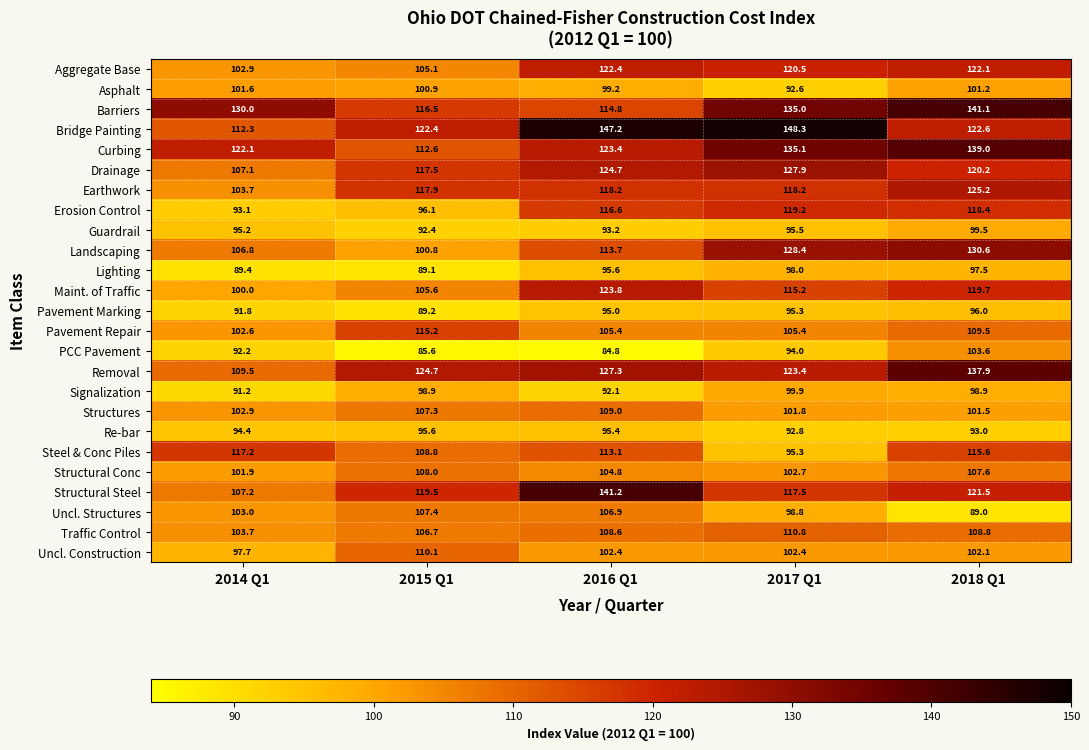

What value does the Asphalt series have at 2016 Q1?

99.2